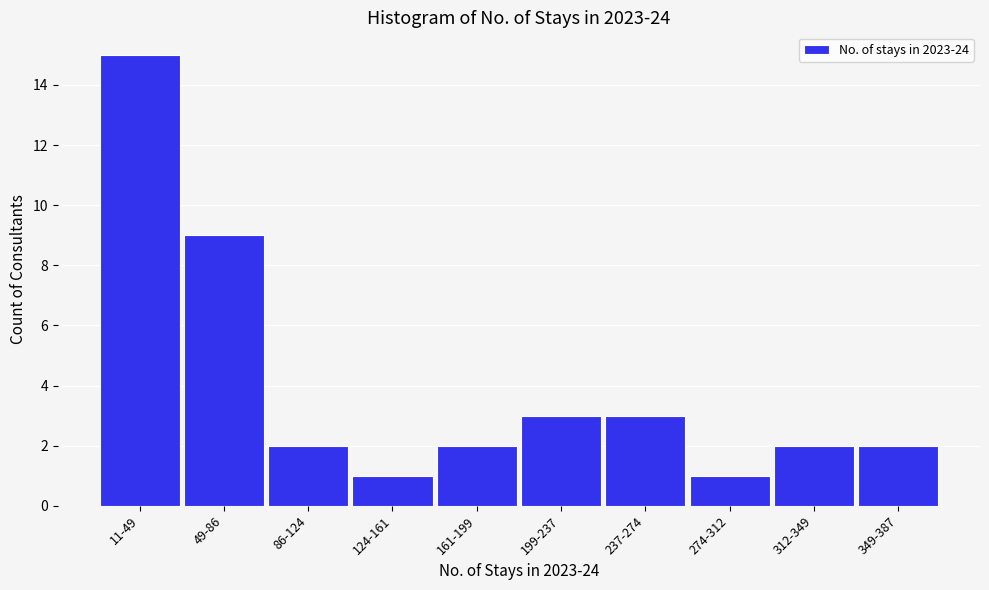

Reading left to right, extract all data points from this chart.

15	9	2	1	2	3	3	1	2	2